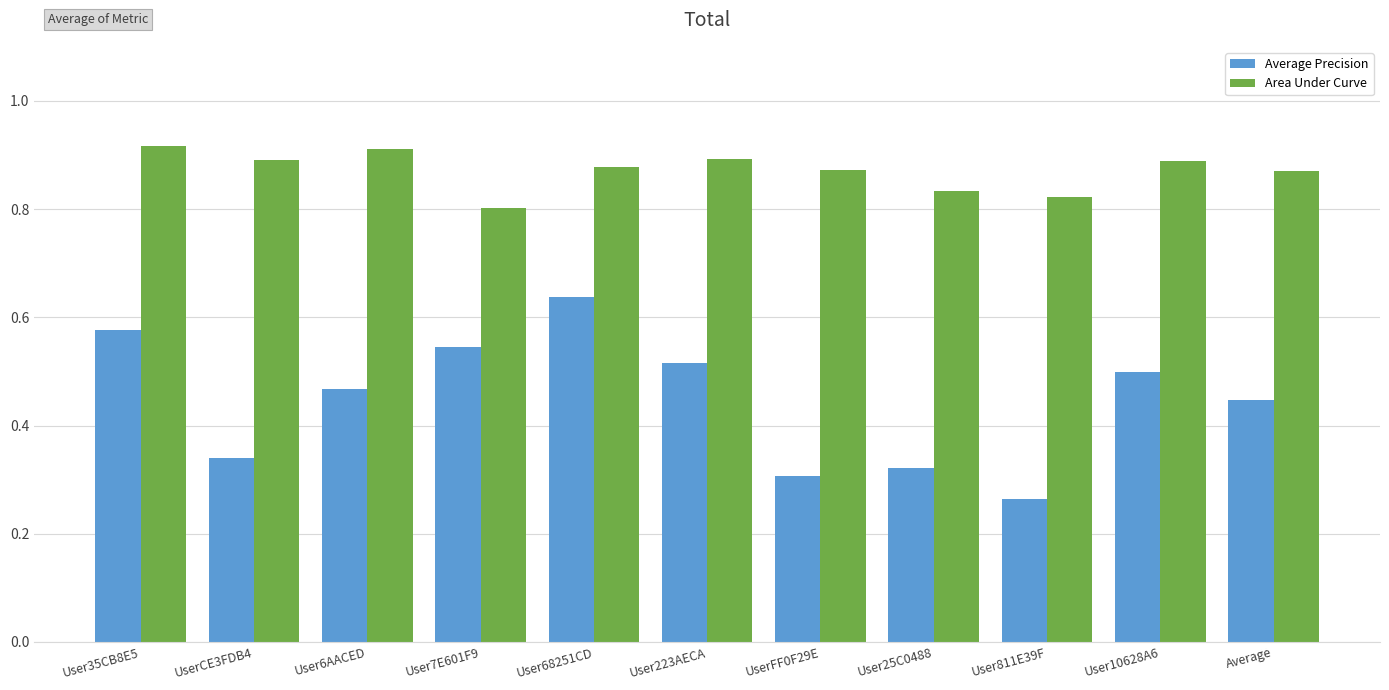

Is it true that Area Under Curve equals 1.5 at UserFF0F29E?

False